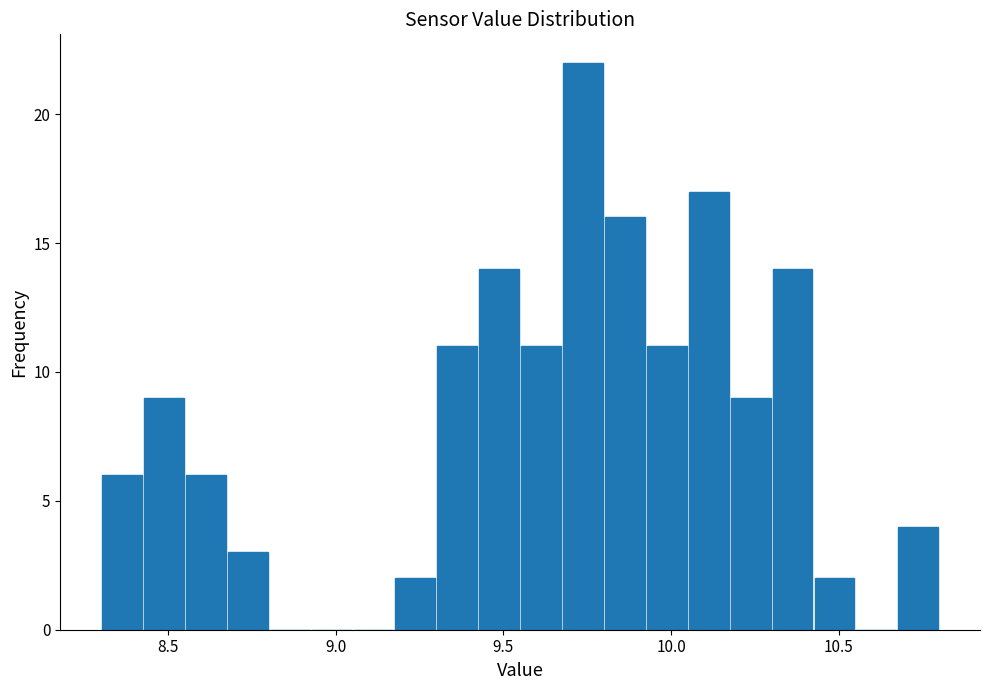

Around what value on the x-axis is the tallest bar? Give the approximate position of its centre, as read against the axis.

9.75